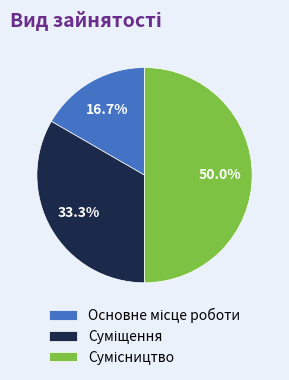

What is the ratio of the value at Суміщення to the value at Сумісництво?

0.7